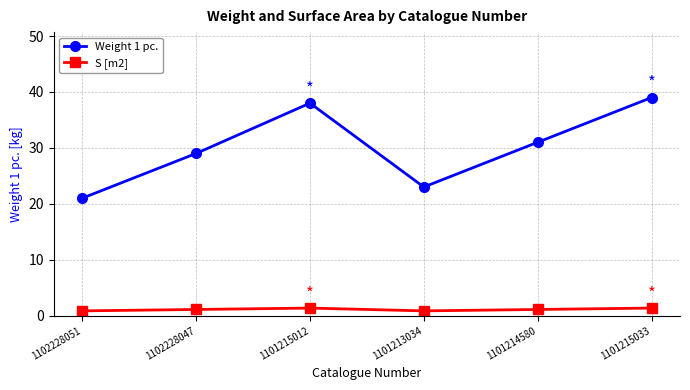

What is the difference between the maximum and minimum values in the Weight 1 pc. series?

18.0